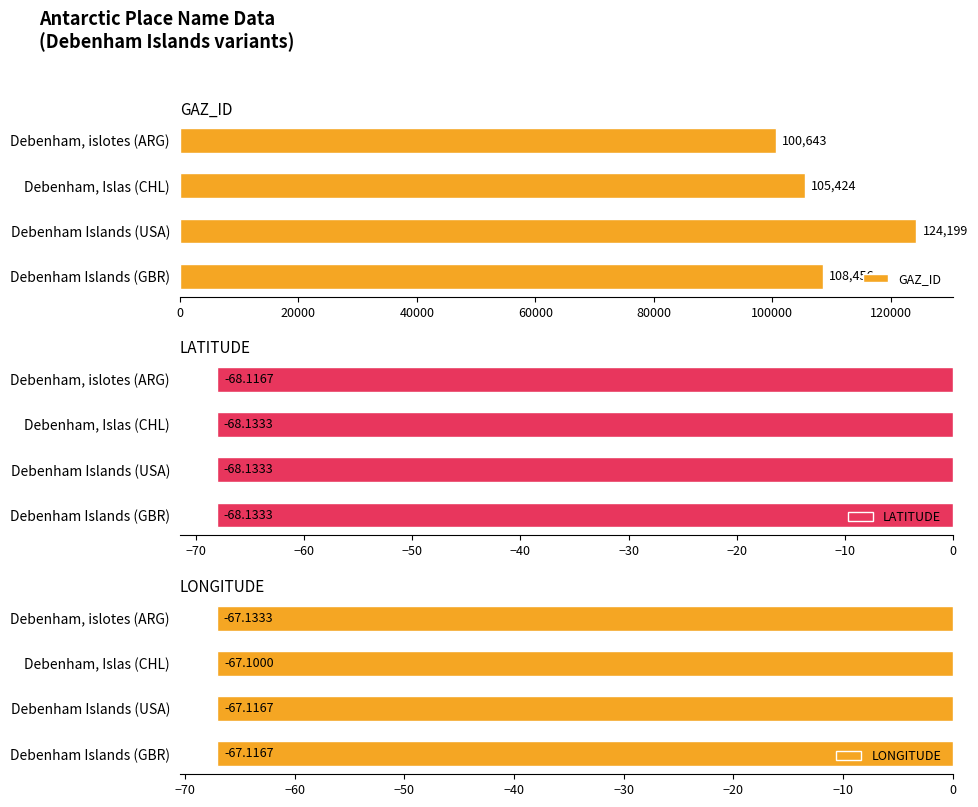

The LONGITUDE series shows -17.2 at Debenham Islands (USA). True or false?

False